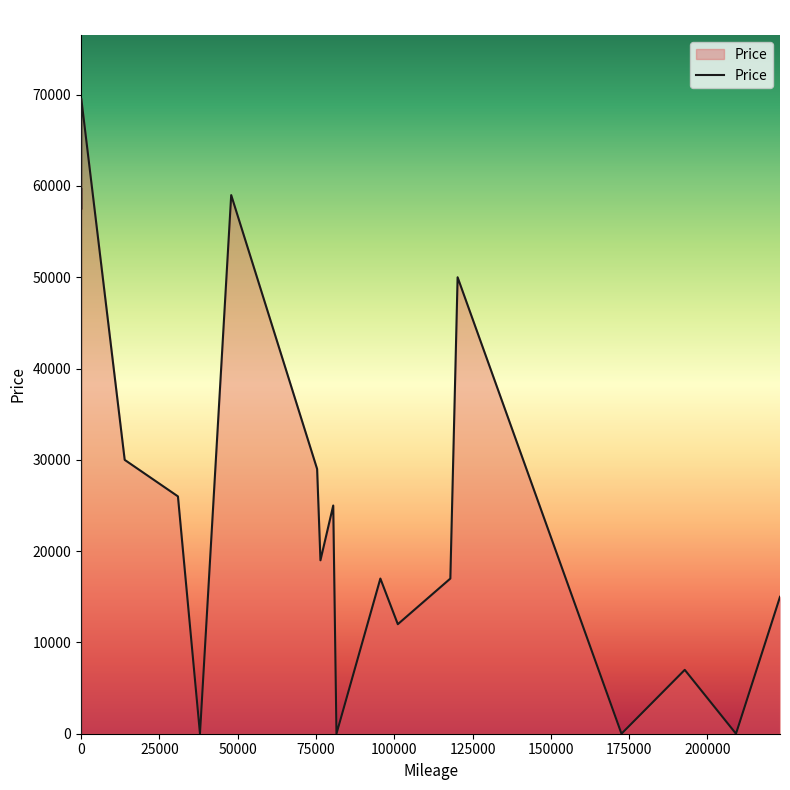

What is the difference between the maximum and minimum values?

69560